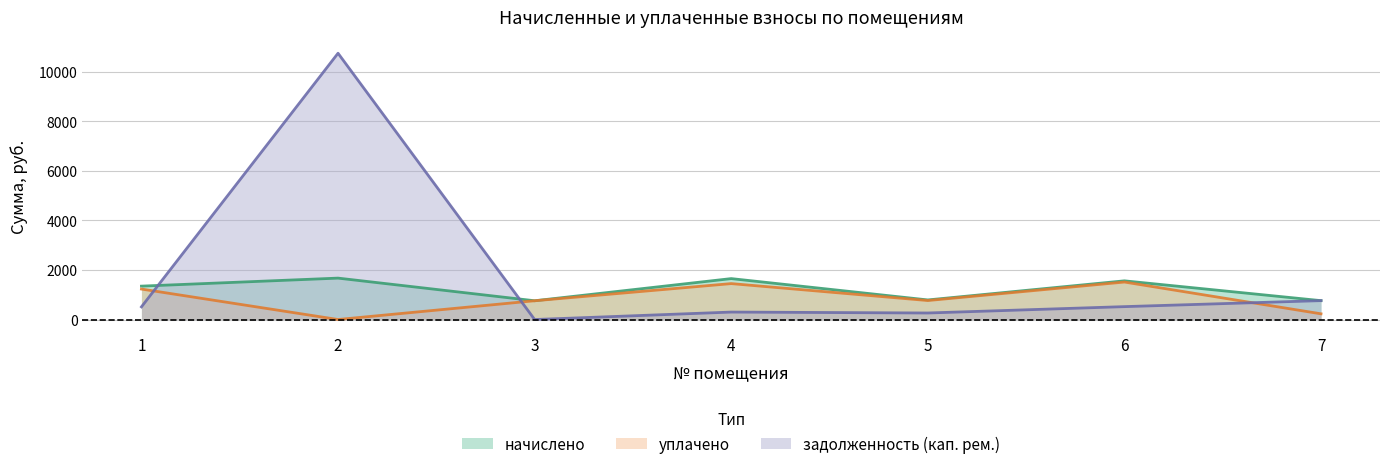

At which category does начислено reach its first local valley?

3